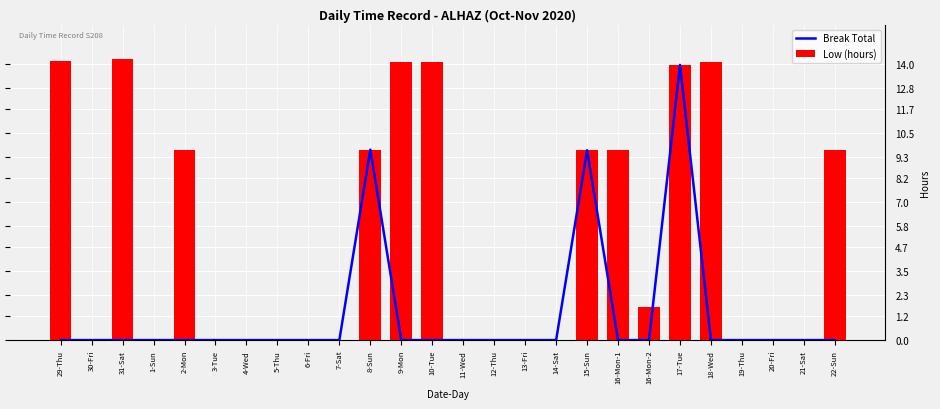

What is the label of the 24th bar from the right?

31-Sat